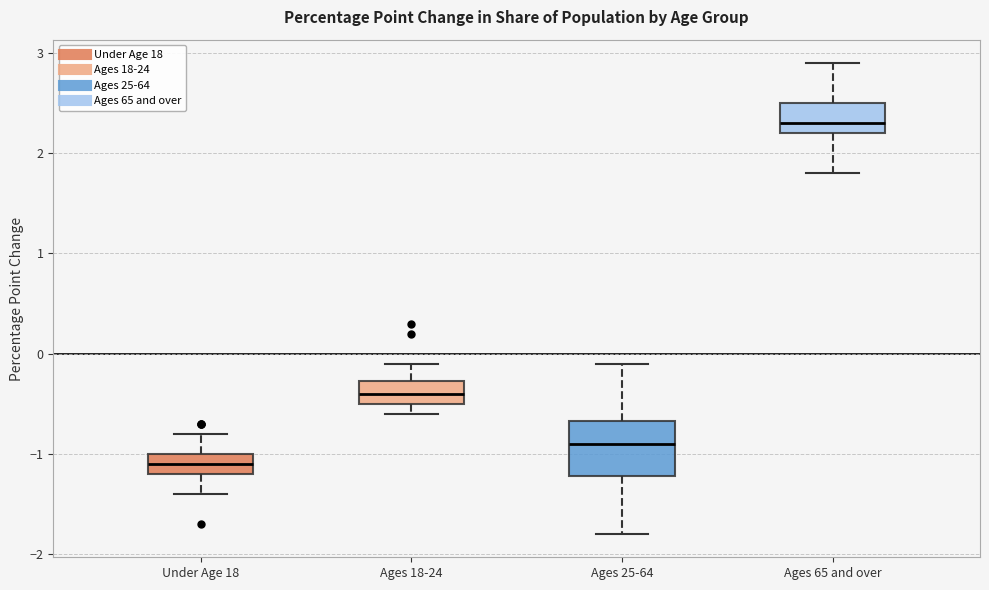

Which box is the tallest, from its lower edge to its upper edge?

Ages 25-64